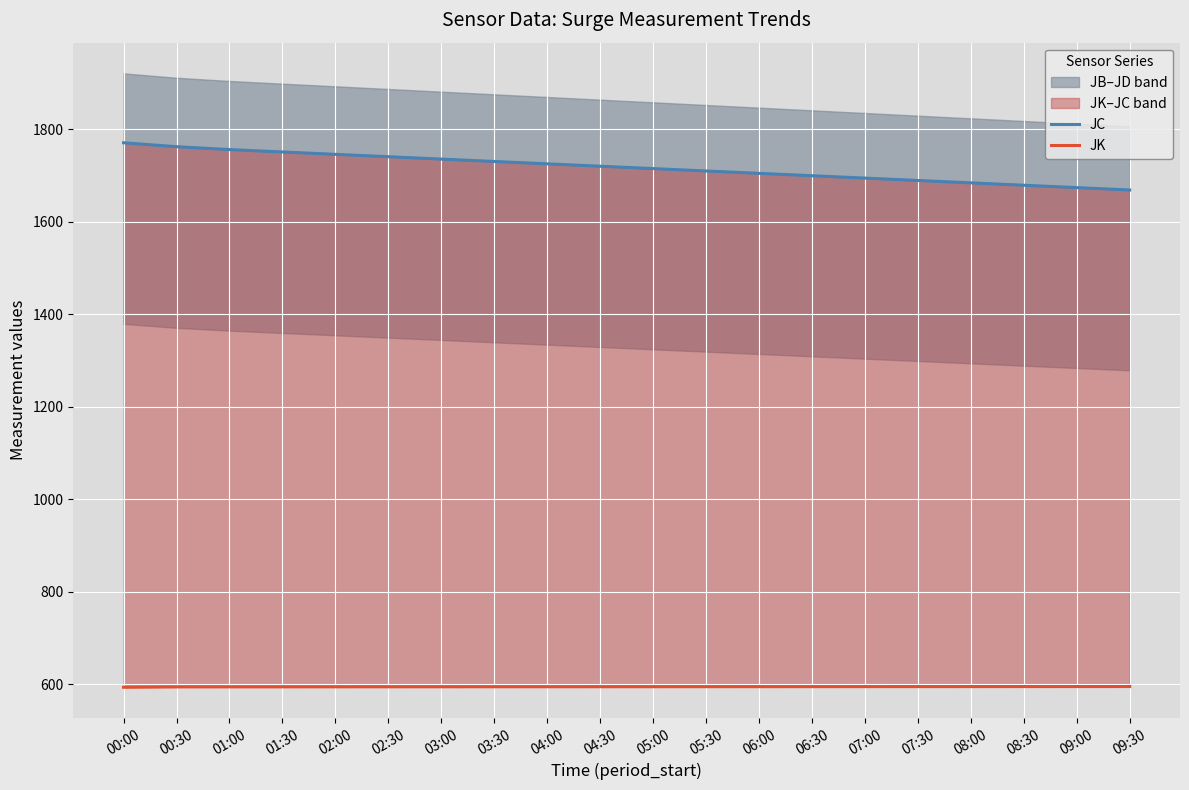

Rank the series by their maximum value, from lowest to highest.

JK, JC